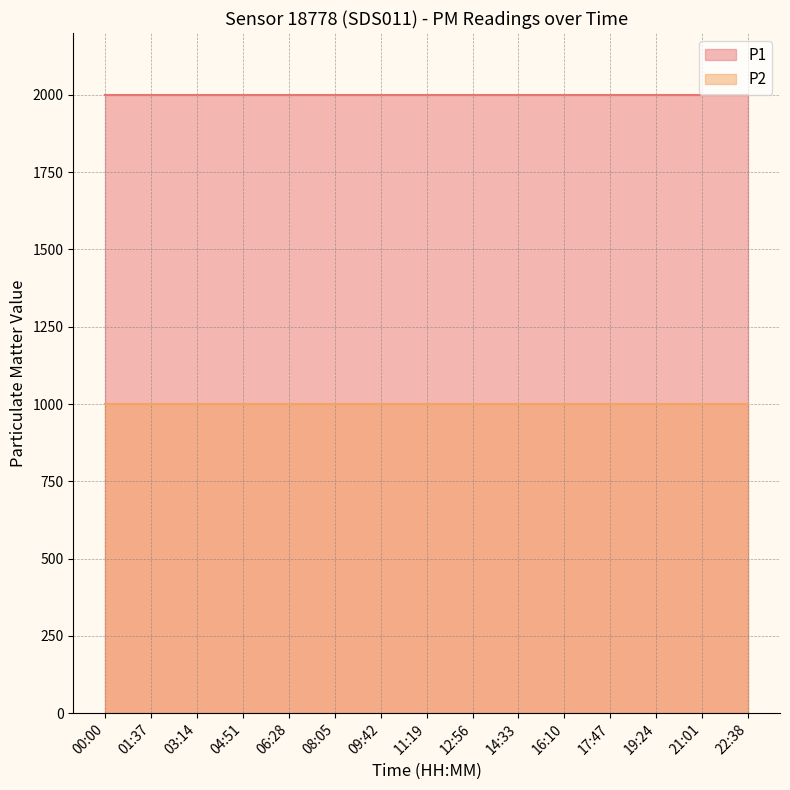

What is the maximum value for P2?

999.9